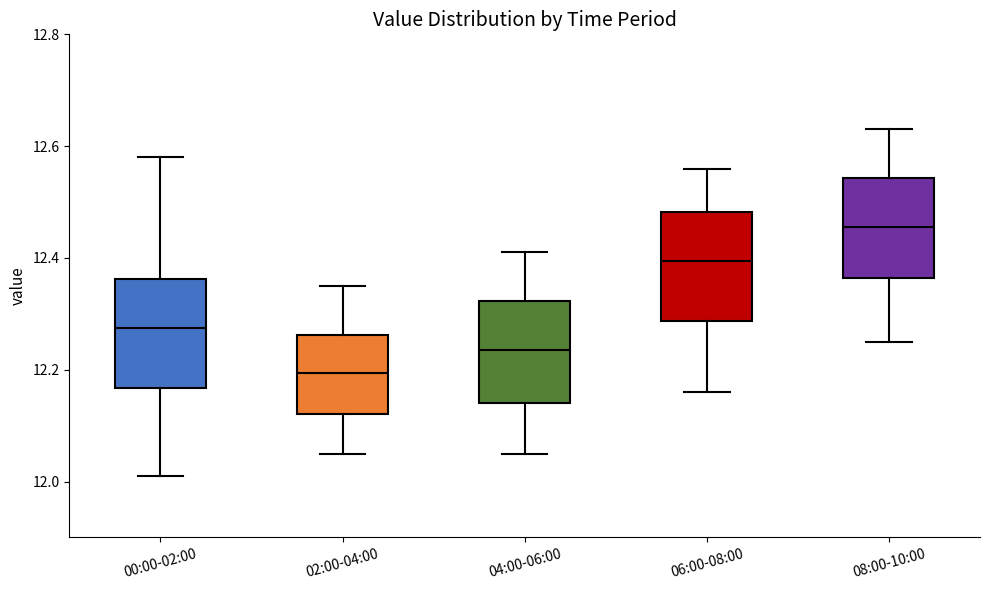

Which box has the lowest median line?

02:00-04:00